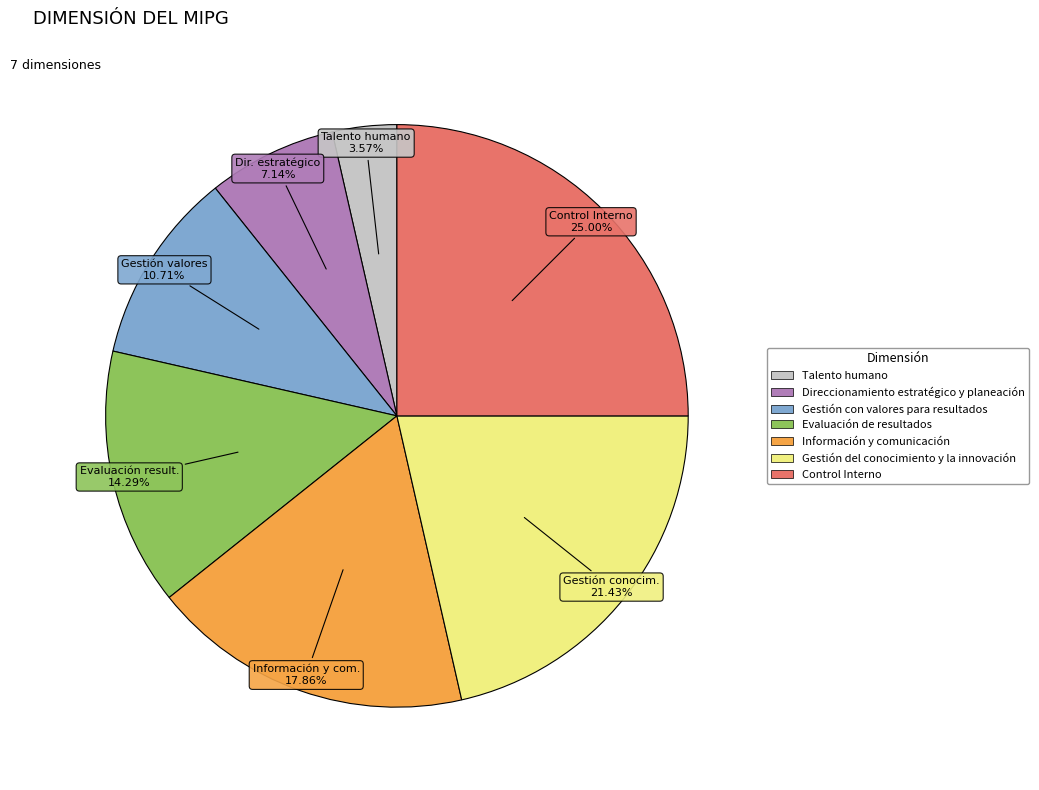

Count the number of slices in the pie.

7